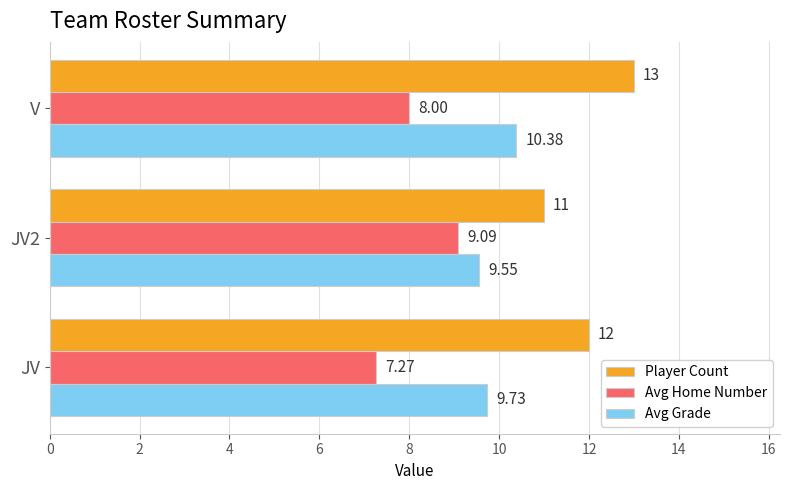

What is the minimum value shown in the chart?

7.3